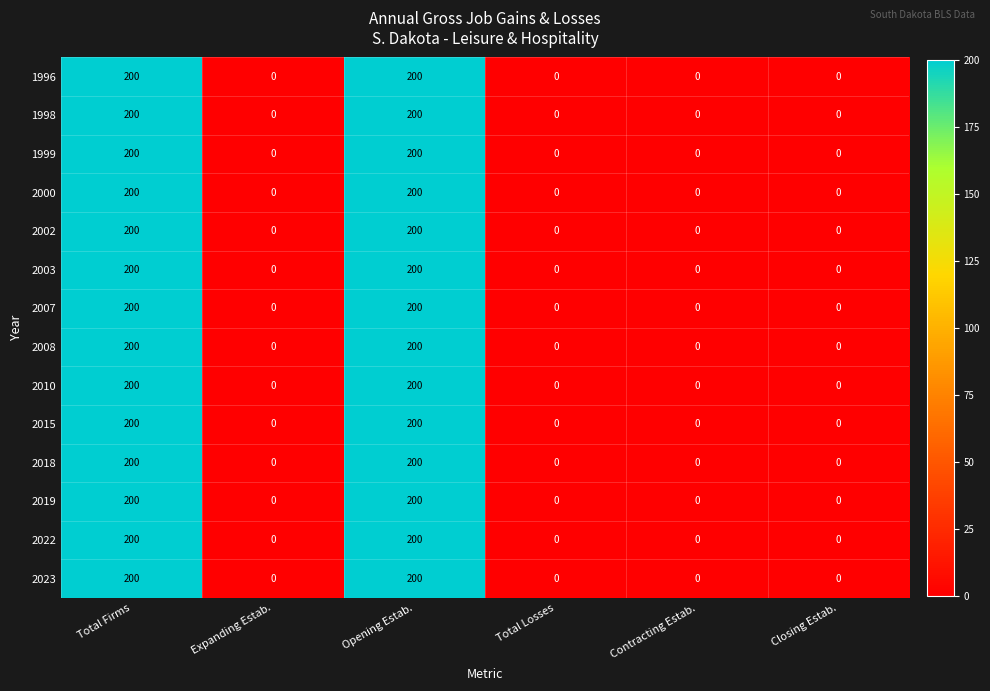

True or false: 2023 has a value of 110 at Total Losses.

False